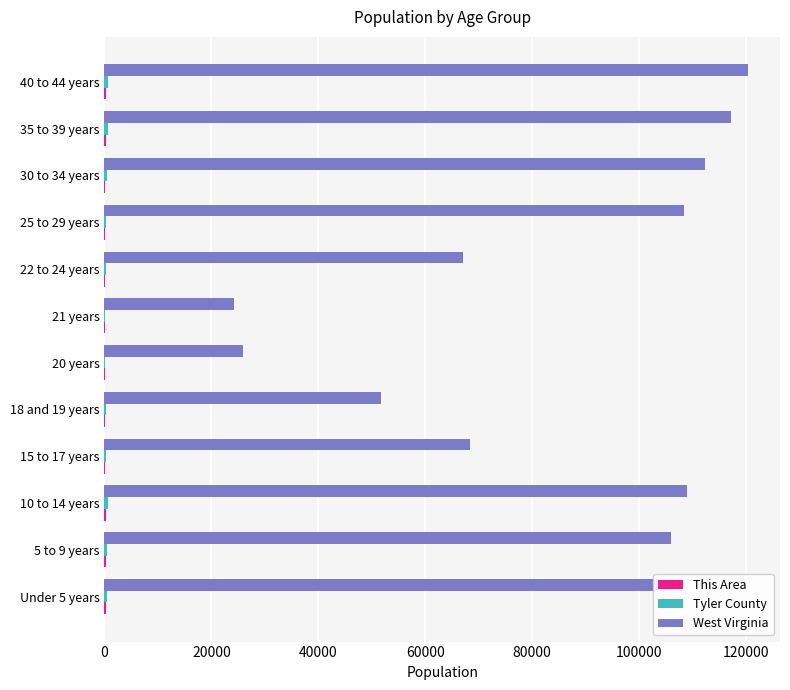

Which series changed the most between 20 years and 25 to 29 years?

West Virginia